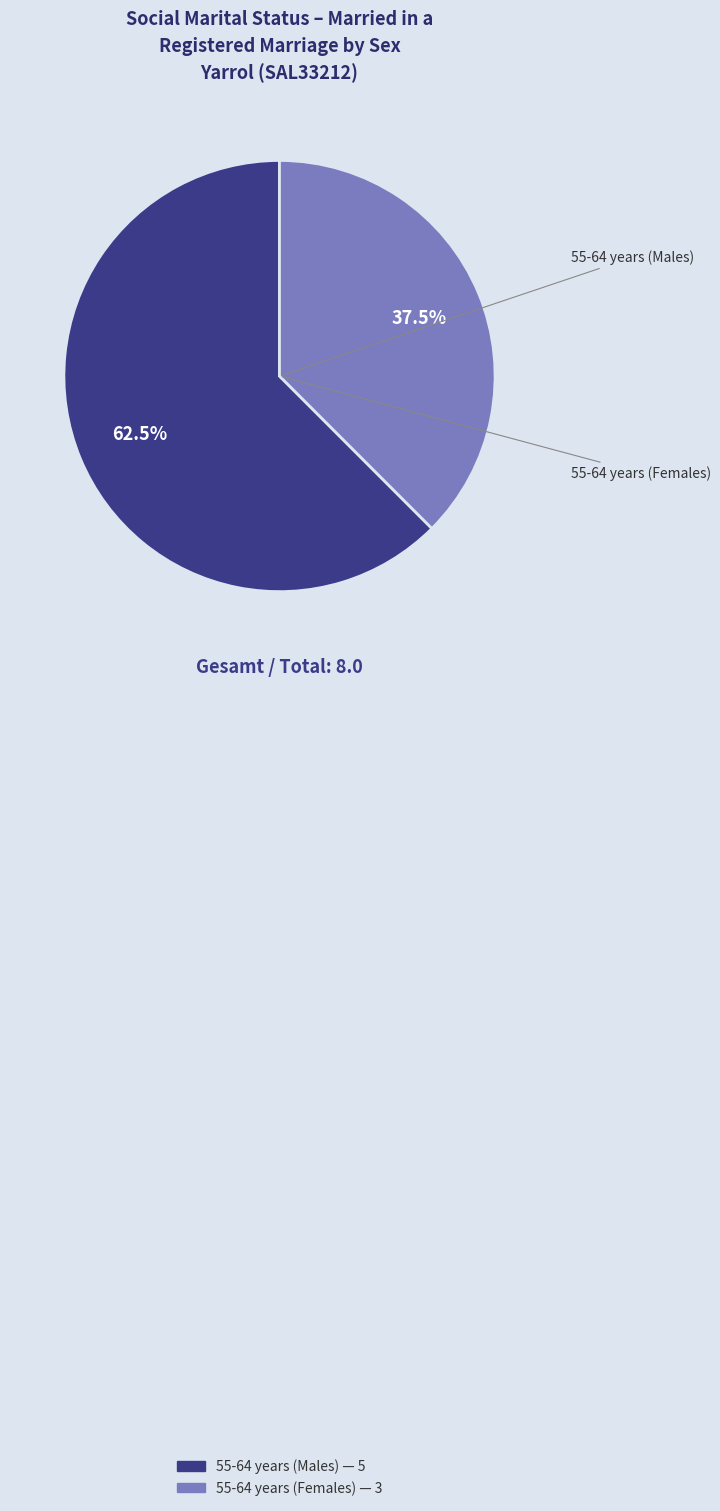

How many slices are in this pie chart?

2